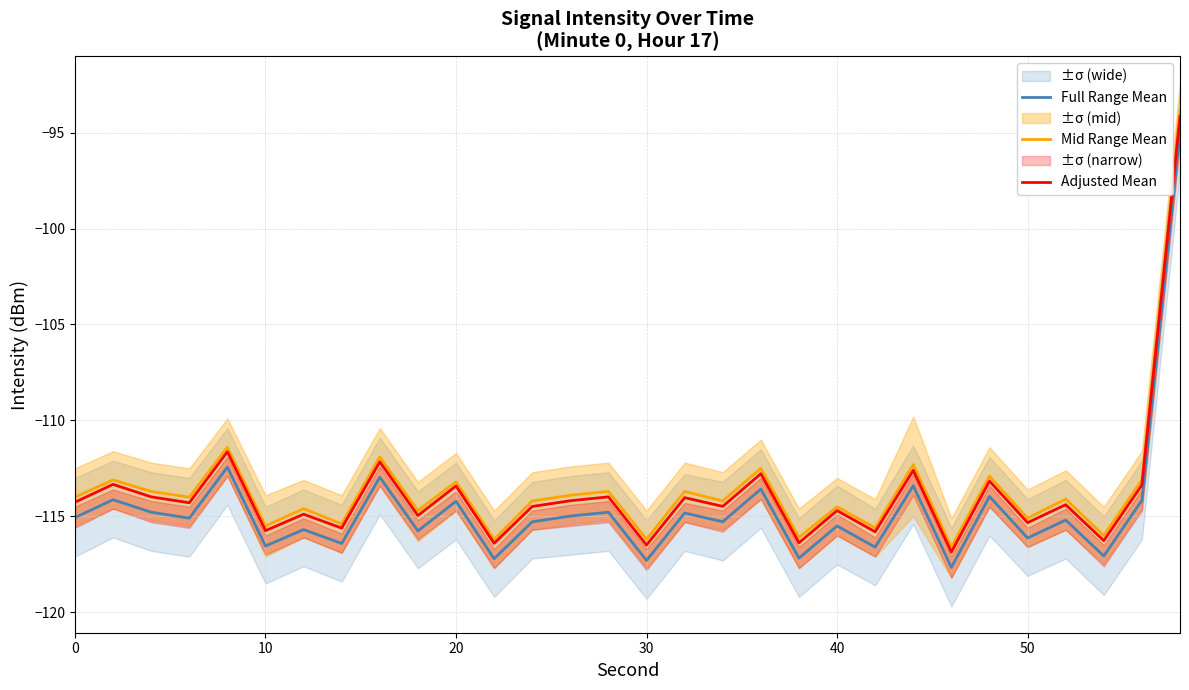

True or false: Adjusted Mean has a value of -203.5 at 20.

False